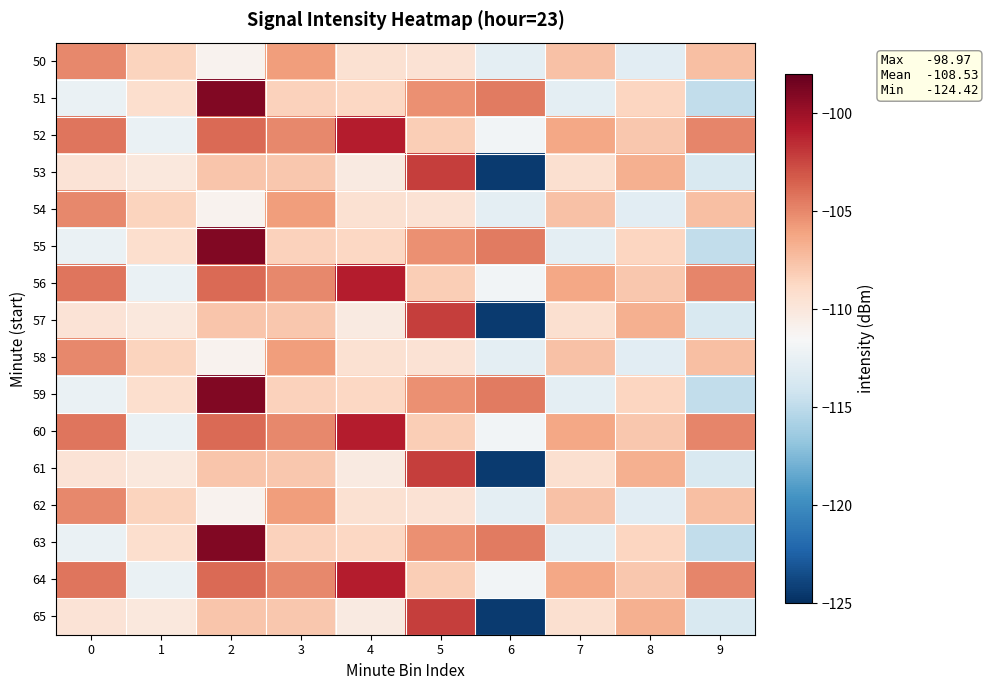

What is the minimum value shown in the chart?

-124.4